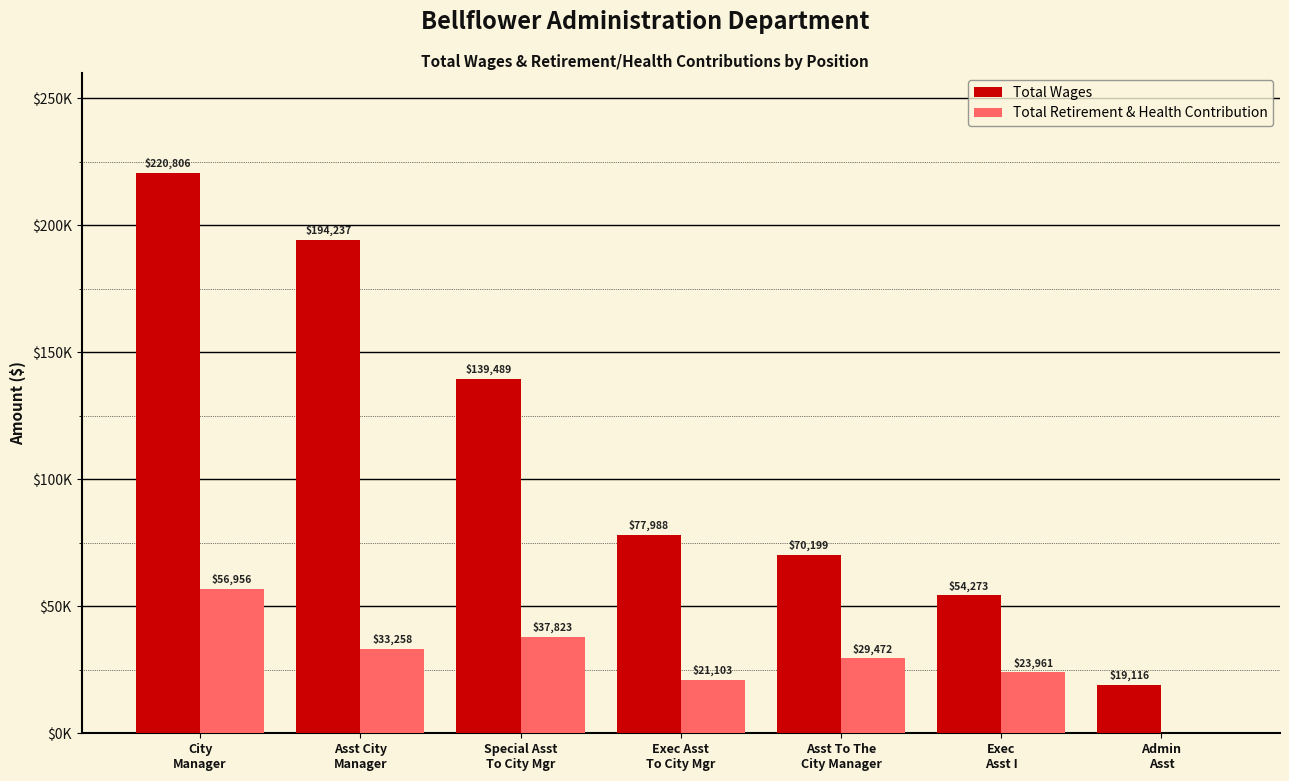

What are all the series names shown in the legend?

Total Wages, Total Retirement & Health Contribution